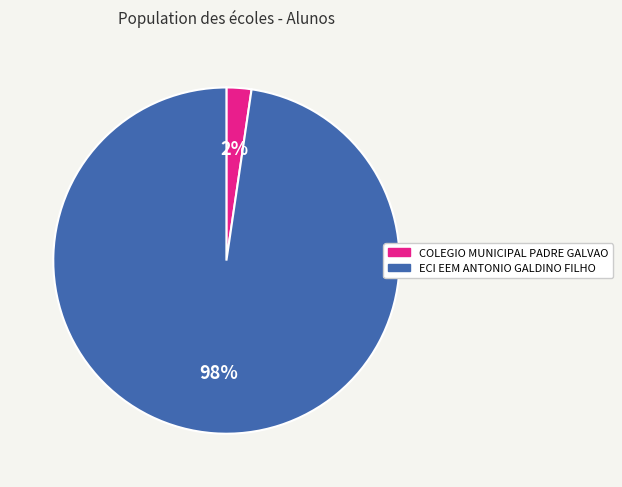

Is there a majority slice in this chart?

Yes